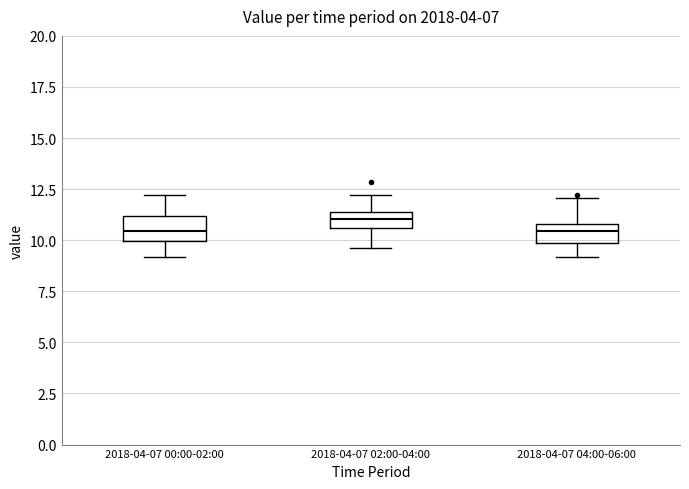

Where does the lower whisker of the box for 2018-04-07 00:00-02:00 end on the y-axis? The values are not printed on the chart, so give them approximately, as read against the axis.

9.0